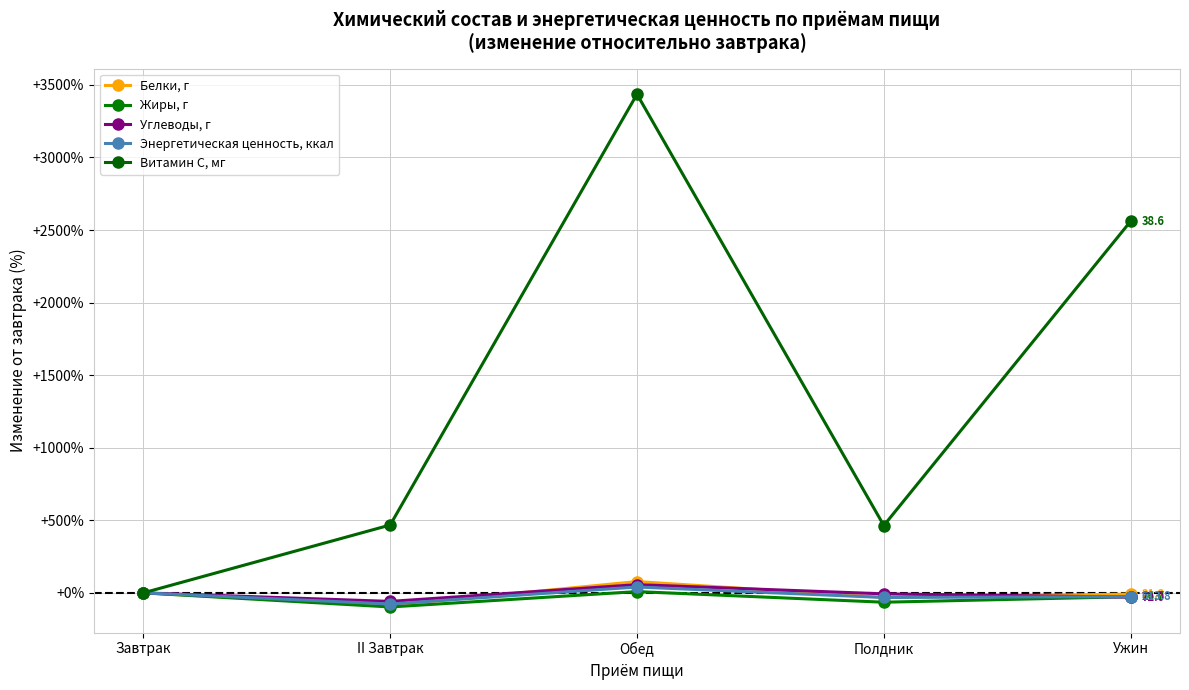

True or false: Белки, г and Витамин С, мг intersect in this chart.

False